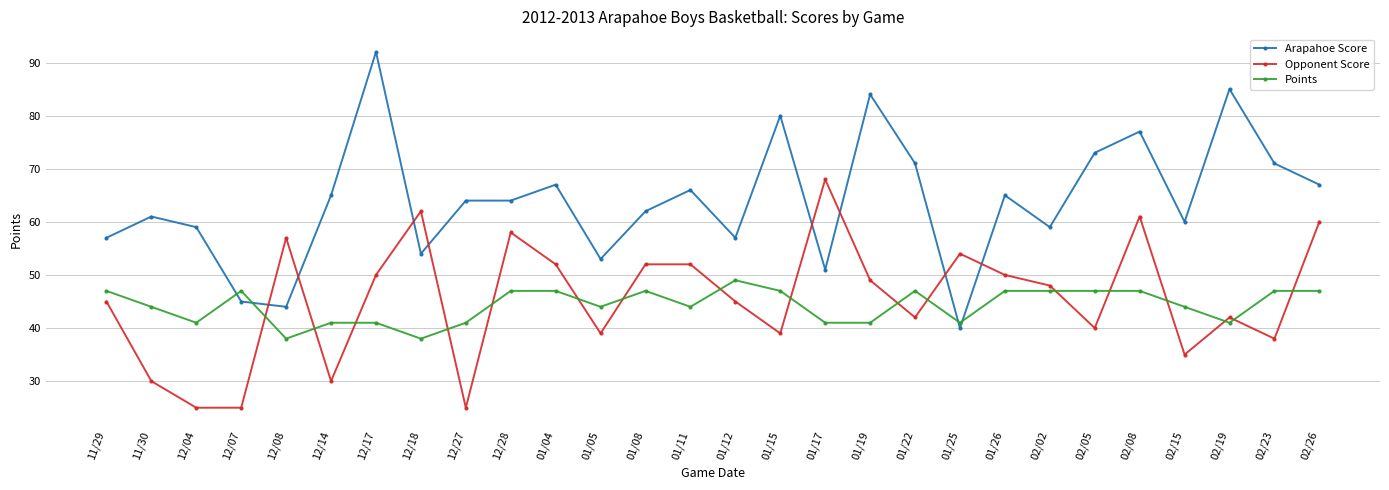

How many distinct data groups are displayed?

3